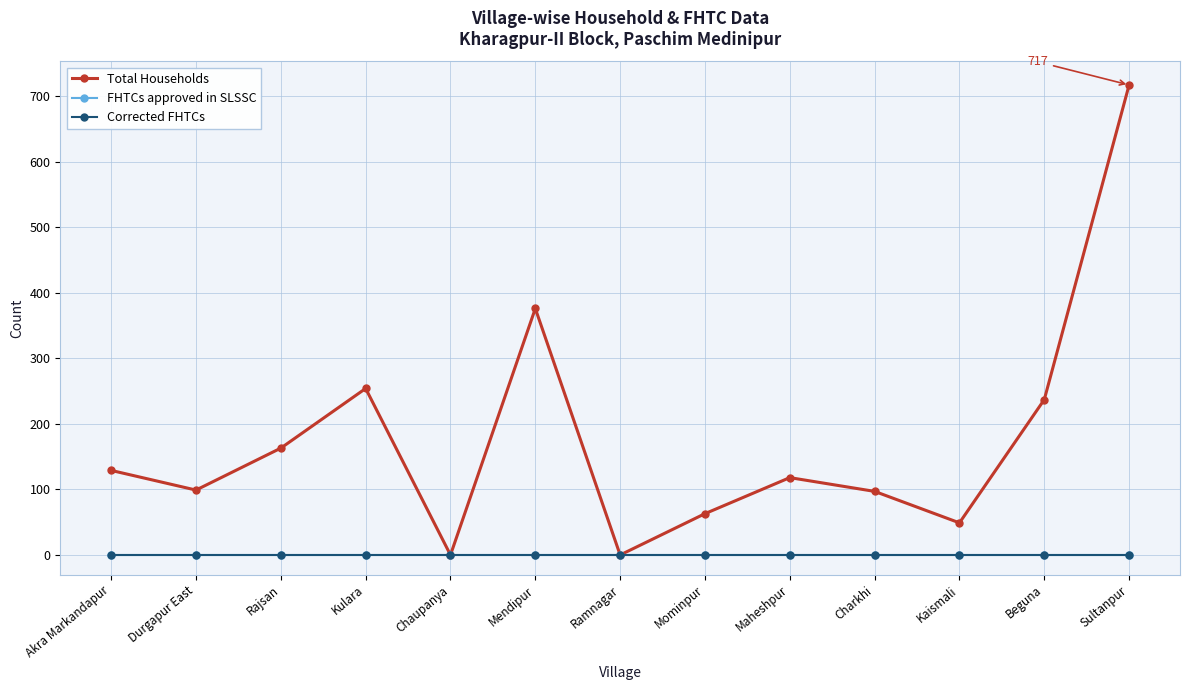

What is the total value across all series at Maheshpur?

118